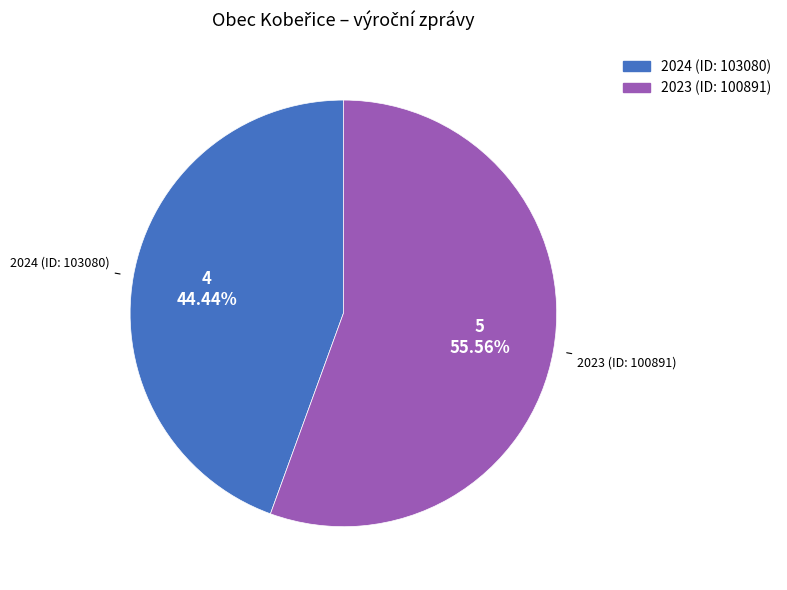

Which category has the biggest portion of the pie?

2023 (ID: 100891)